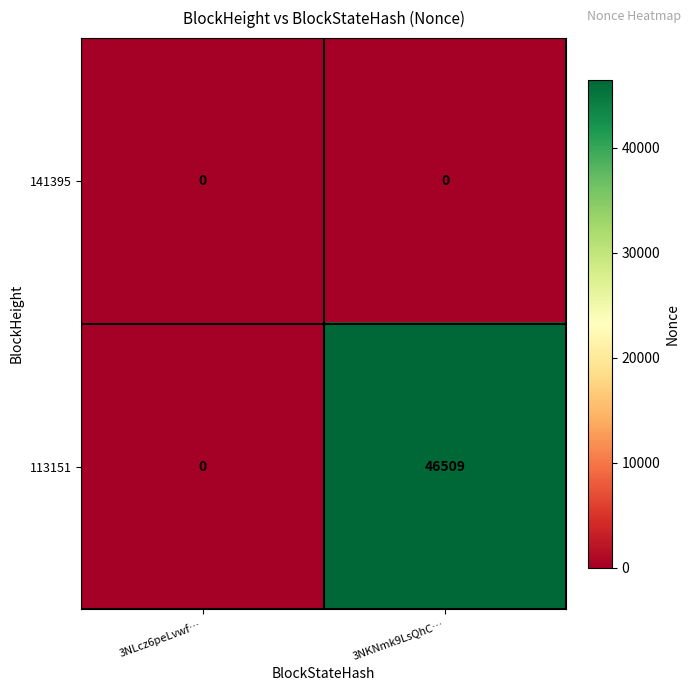

What is the sum of the 113151 values at 3NKNmk9LsQhC… and 3NLcz6peLvwf…?

46509